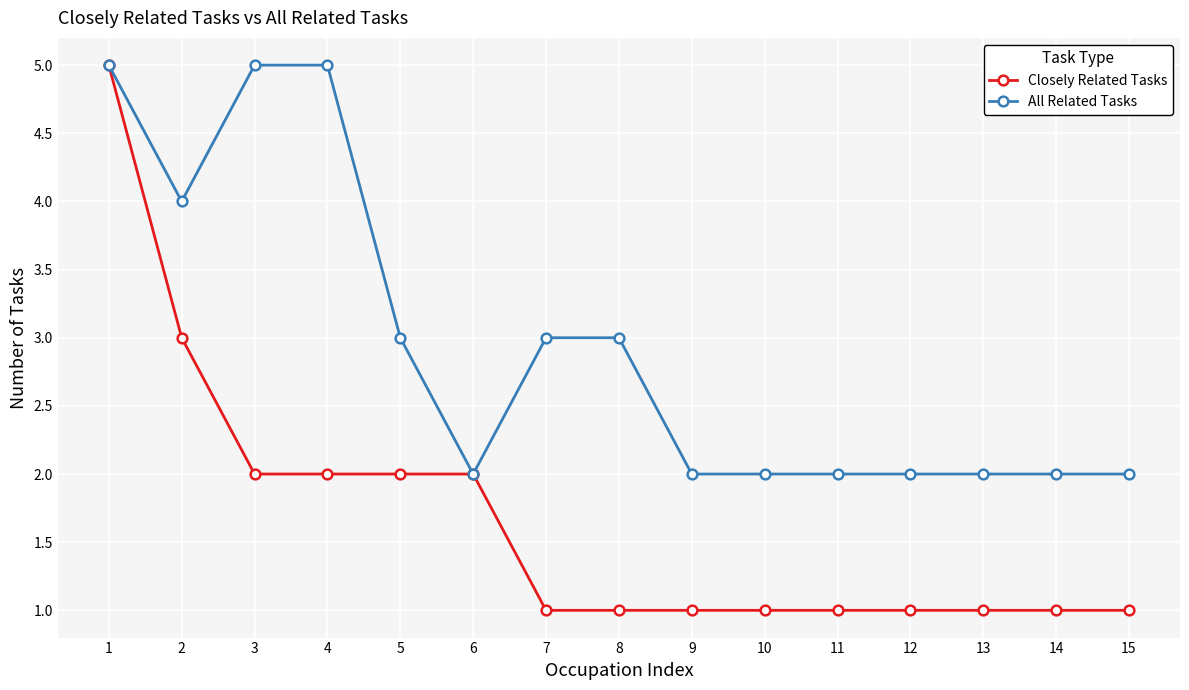

What is the lowest value of the Closely Related Tasks series?

1